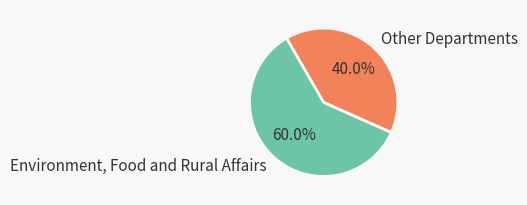

To the nearest percent, what is the difference between the largest and smallest slice percentages?

20%